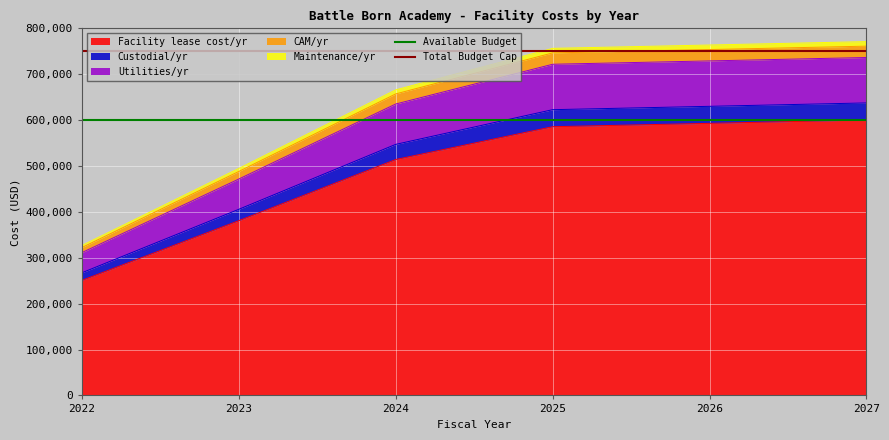

Which category has the lowest value in the Total Budget Cap series?

2022